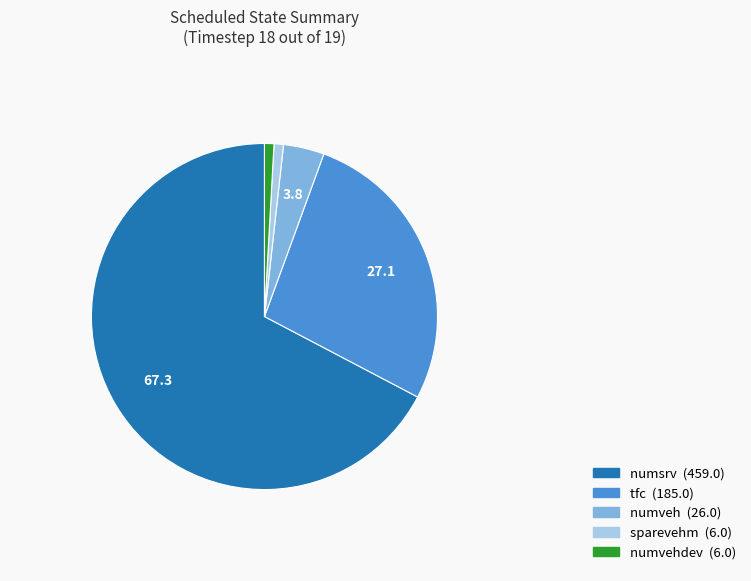

How many segments does this pie chart have?

5